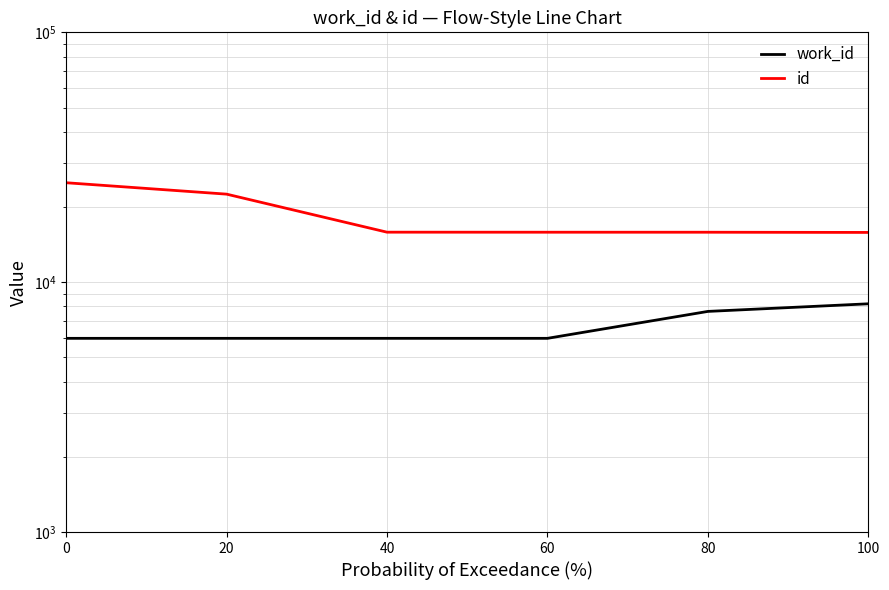

Reading left to right, list all the values displayed in this chart.

work_id: 0=5960	20=5960	40=5960	60=5960	80=7639	100=8194
id: 0=25007	20=22511	40=15854	60=15848	80=15846	100=15817